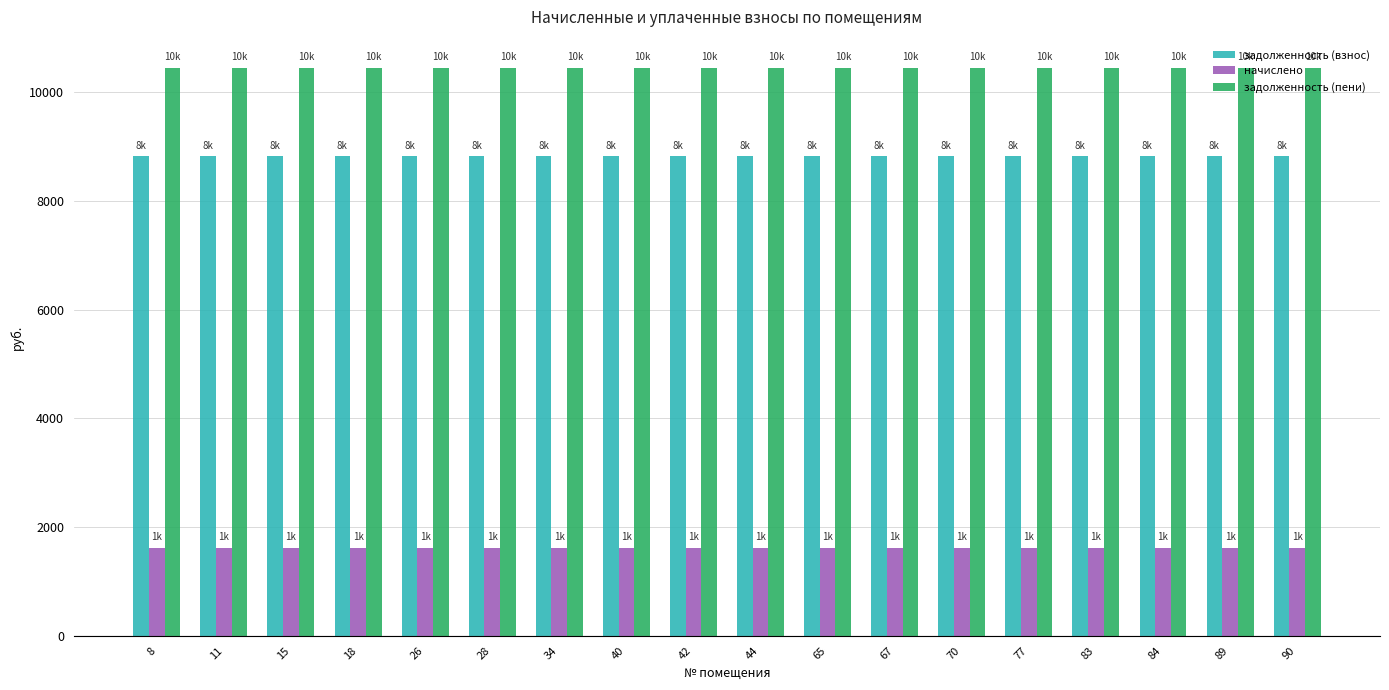

Is it true that задолженность (взнос) equals 2240 at 8?

False